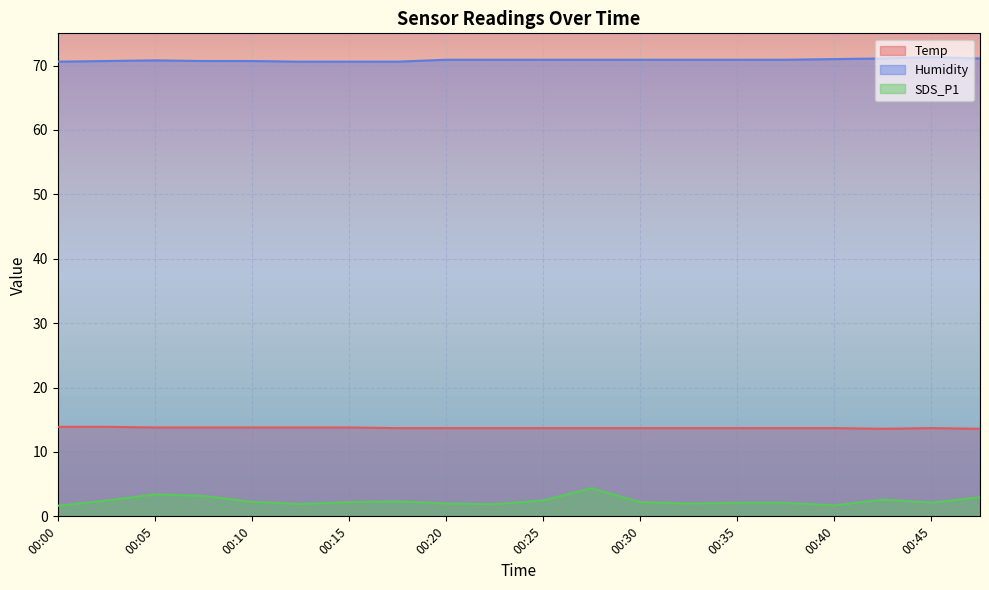

How many interior local peaks does the SDS_P1 series have?

4